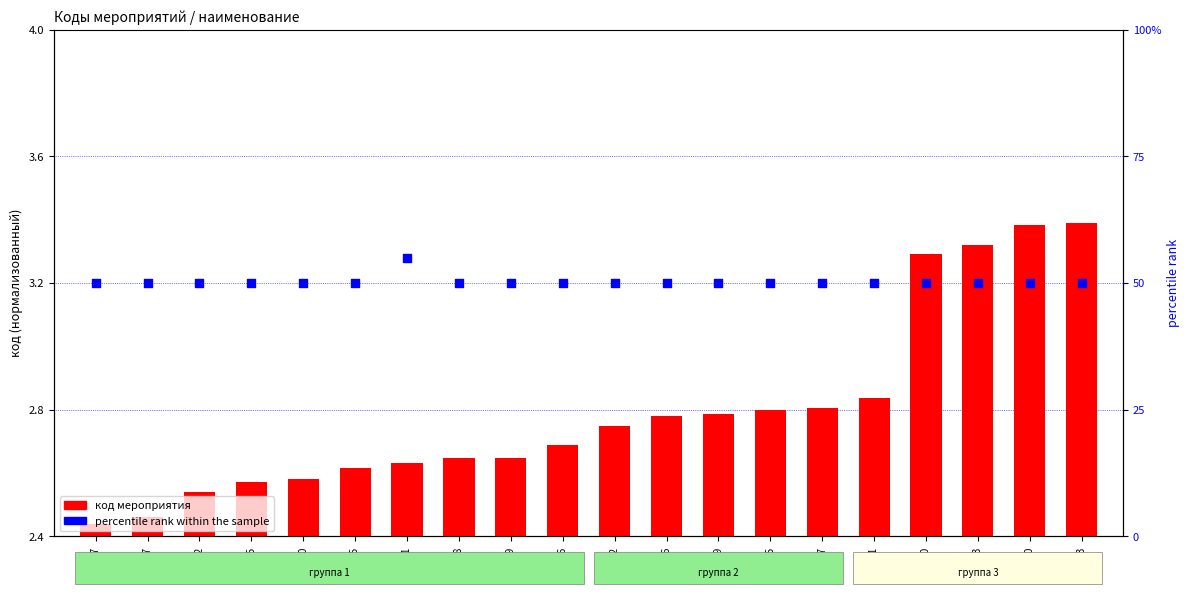

Which series reaches the minimum Y coordinate?

код мероприятия